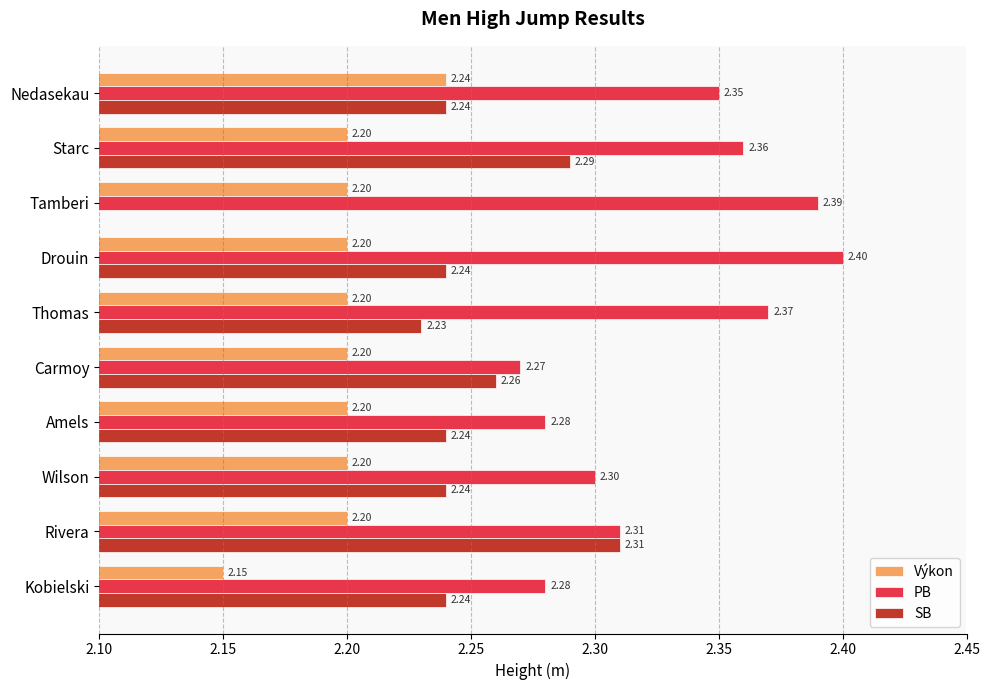

Which series has the largest range (max minus min)?

PB